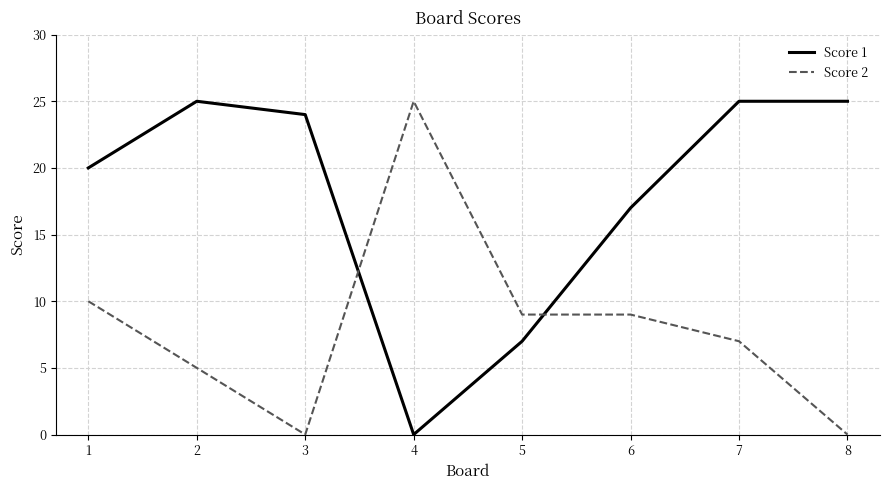

Which series ends up on top after the final intersection of Score 2 and Score 1?

Score 1